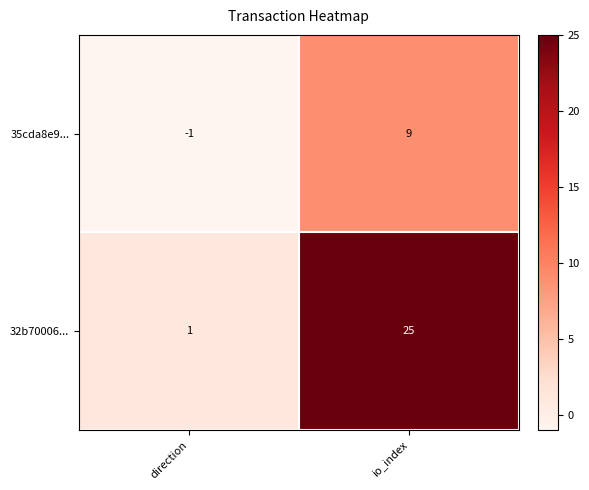

Which category has the lowest value in the 35cda8e9... series?

direction